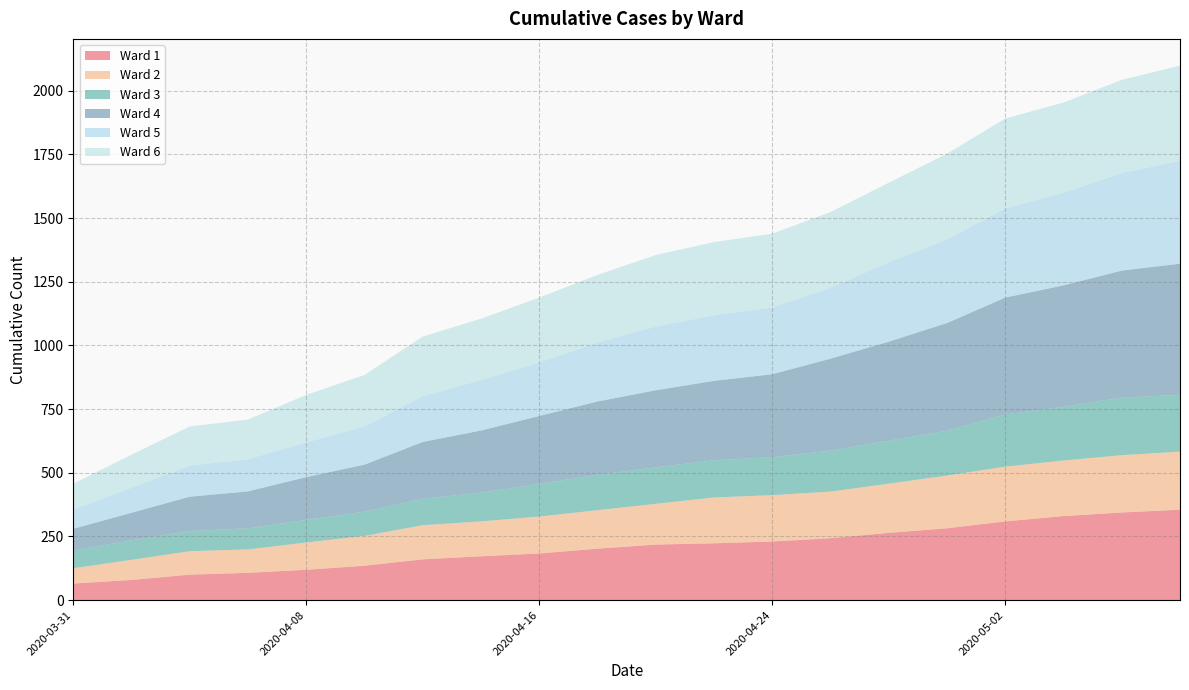

Reading left to right, what are all the values shown in this chart?

Ward 1: 65	79	100	107	119	135	160	172	183	202	218	223	230	243	264	282	309	330	344	355
Ward 2: 60	79	92	92	107	117	134	137	145	151	160	180	182	183	193	207	215	218	225	228
Ward 3: 70	77	79	83	89	95	104	113	128	139	143	146	149	161	169	176	205	211	226	223
Ward 4: 85	108	135	145	168	185	223	244	267	288	303	312	326	361	389	423	459	477	499	515
Ward 5: 76	98	122	126	136	150	179	198	210	231	250	257	262	278	311	328	350	363	383	404
Ward 6: 101	130	154	156	187	202	235	241	255	266	281	288	290	298	313	337	353	355	366	374